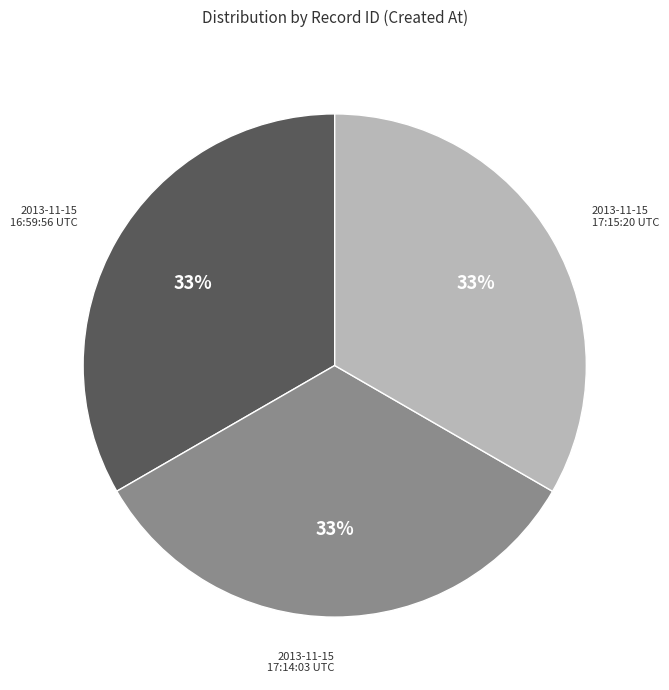

To the nearest percent, what percentage of the pie is 2013-11-15 16:59:56 UTC?

33%